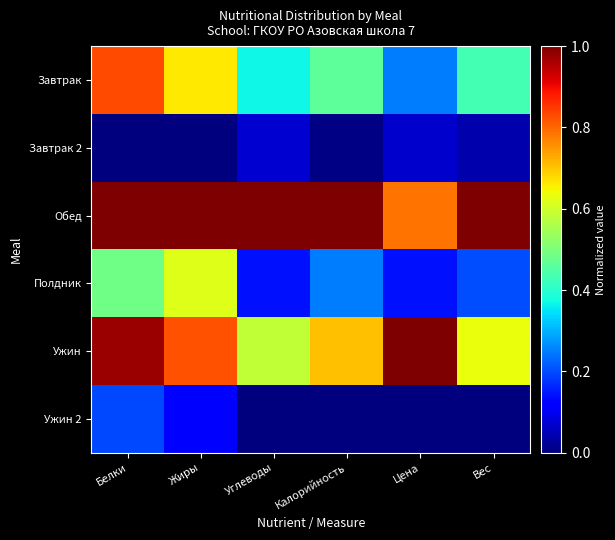

What is the total value across all series at Вес?

2.3